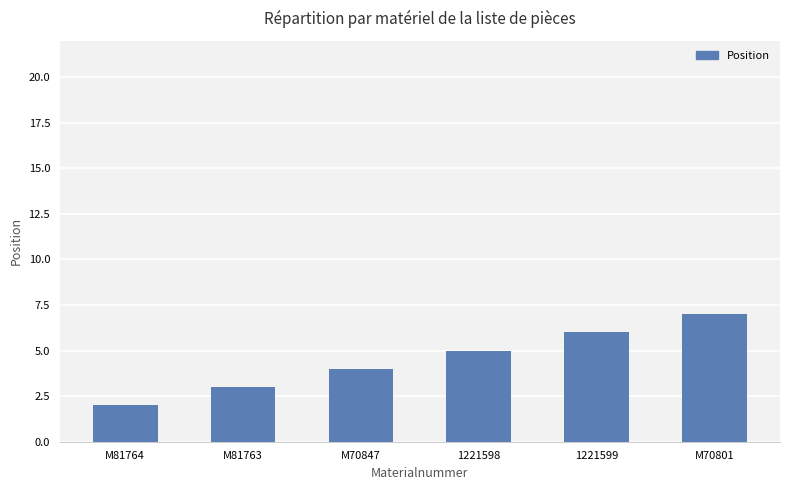

What is the label of the 4th bar from the left?

1221598